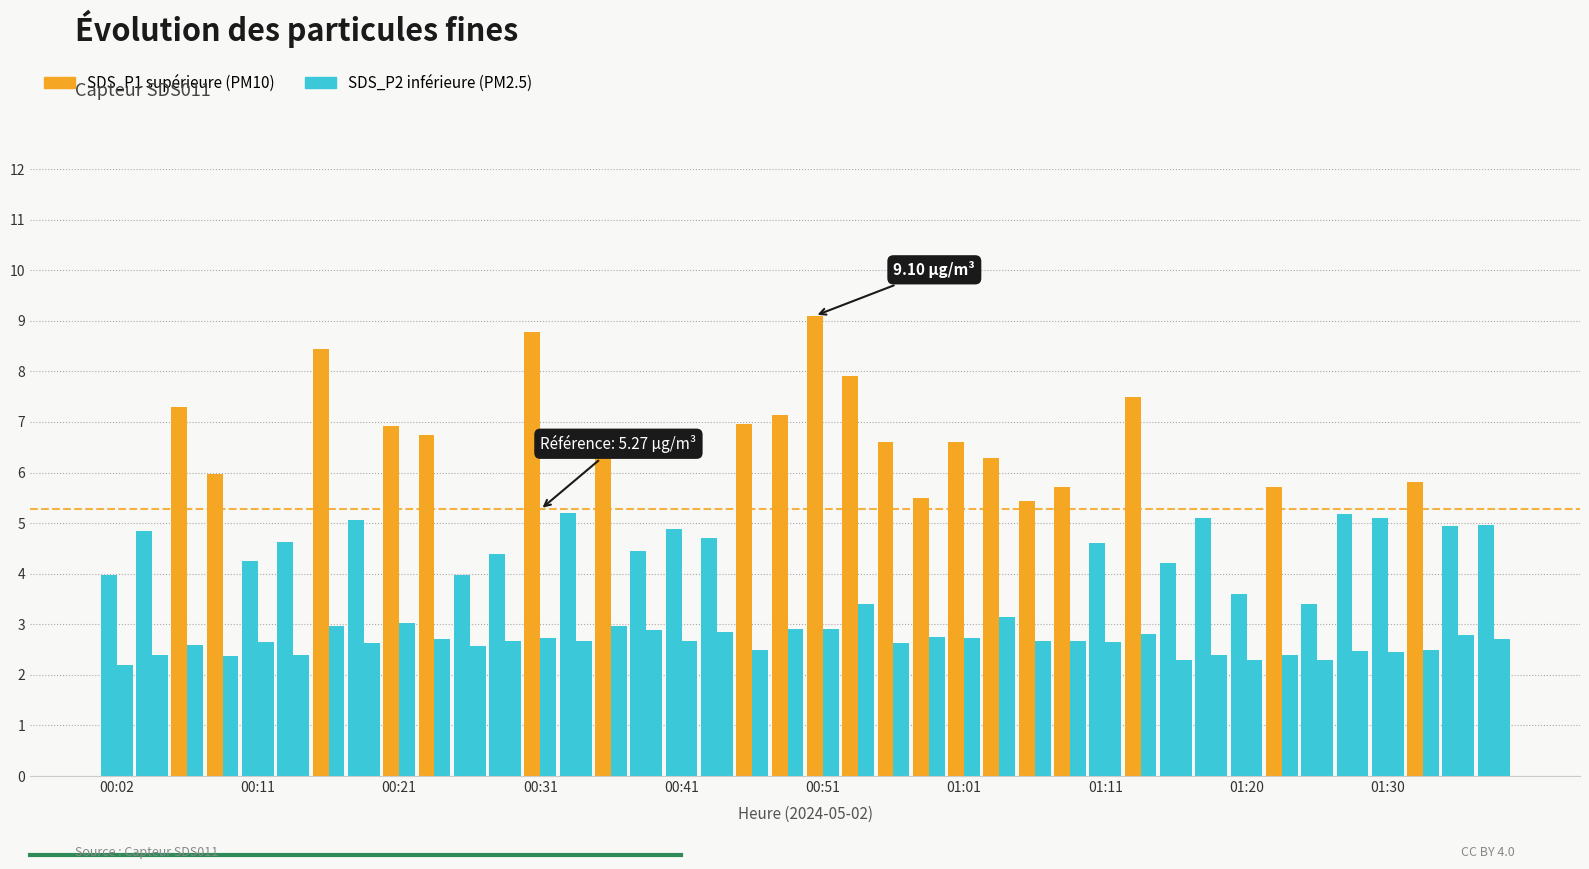

Reading right to left, extract all data points from this chart.

SDS_P1: 01:38=5.0	01:35=5.0	01:33=5.8	01:30=5.1	01:28=5.2	01:25=3.4	01:23=5.7	01:20=3.6	01:18=5.1	01:15=4.2	01:13=7.5	01:11=4.6	01:08=5.7	01:06=5.4	01:03=6.3	01:01=6.6	00:58=5.5	00:56=6.6	00:53=7.9	00:51=9.1	00:48=7.1	00:46=7.0	00:43=4.7	00:41=4.9	00:39=4.5	00:36=6.3	00:34=5.2	00:31=8.8	00:29=4.4	00:26=4.0	00:24=6.8	00:21=6.9	00:19=5.1	00:16=8.4	00:14=4.6	00:11=4.2	00:09=6.0	00:07=7.3	00:04=4.8	00:02=4.0
SDS_P2: 01:38=2.7	01:35=2.8	01:33=2.5	01:30=2.5	01:28=2.5	01:25=2.3	01:23=2.4	01:20=2.3	01:18=2.4	01:15=2.3	01:13=2.8	01:11=2.6	01:08=2.7	01:06=2.7	01:03=3.1	01:01=2.7	00:58=2.8	00:56=2.6	00:53=3.4	00:51=2.9	00:48=2.9	00:46=2.5	00:43=2.9	00:41=2.7	00:39=2.9	00:36=3.0	00:34=2.7	00:31=2.7	00:29=2.7	00:26=2.6	00:24=2.7	00:21=3.0	00:19=2.6	00:16=3.0	00:14=2.4	00:11=2.6	00:09=2.4	00:07=2.6	00:04=2.4	00:02=2.2